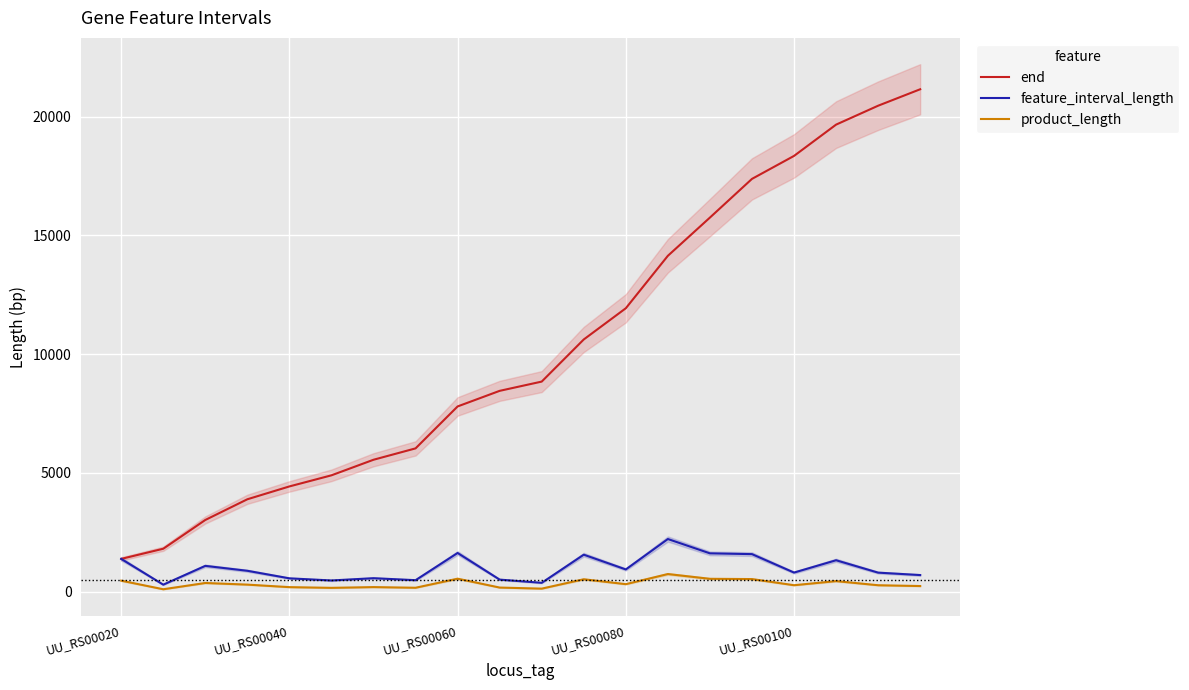

What are all the series names shown in the legend?

end, feature_interval_length, product_length